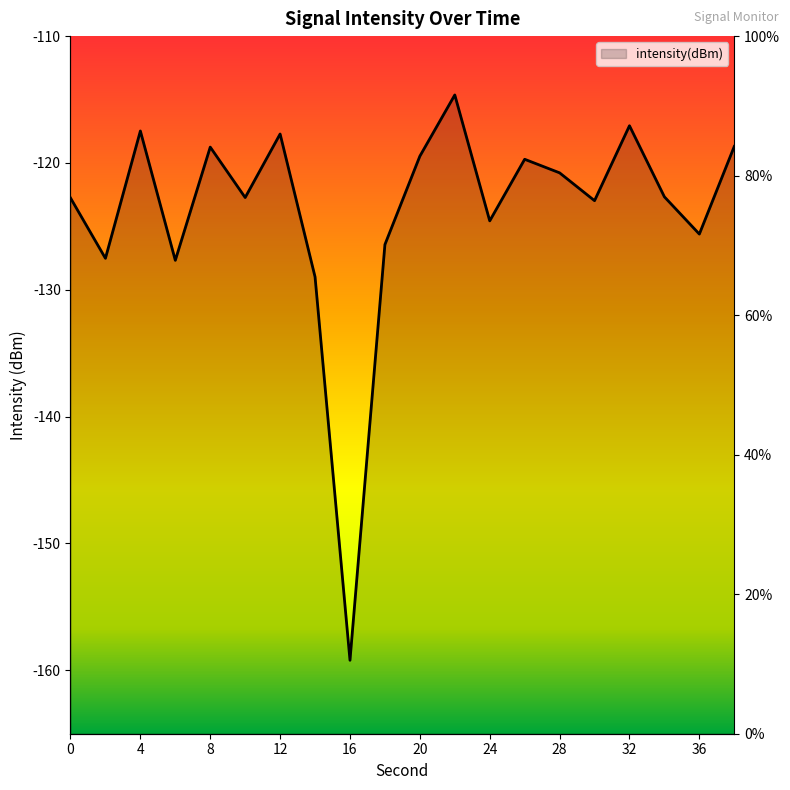

Reading left to right, what are all the values shown in this chart?

-122.8	-127.5	-117.5	-127.7	-118.7	-122.7	-117.7	-129.0	-159.2	-126.4	-119.5	-114.6	-124.6	-119.7	-120.8	-123.0	-117.1	-122.7	-125.6	-118.7